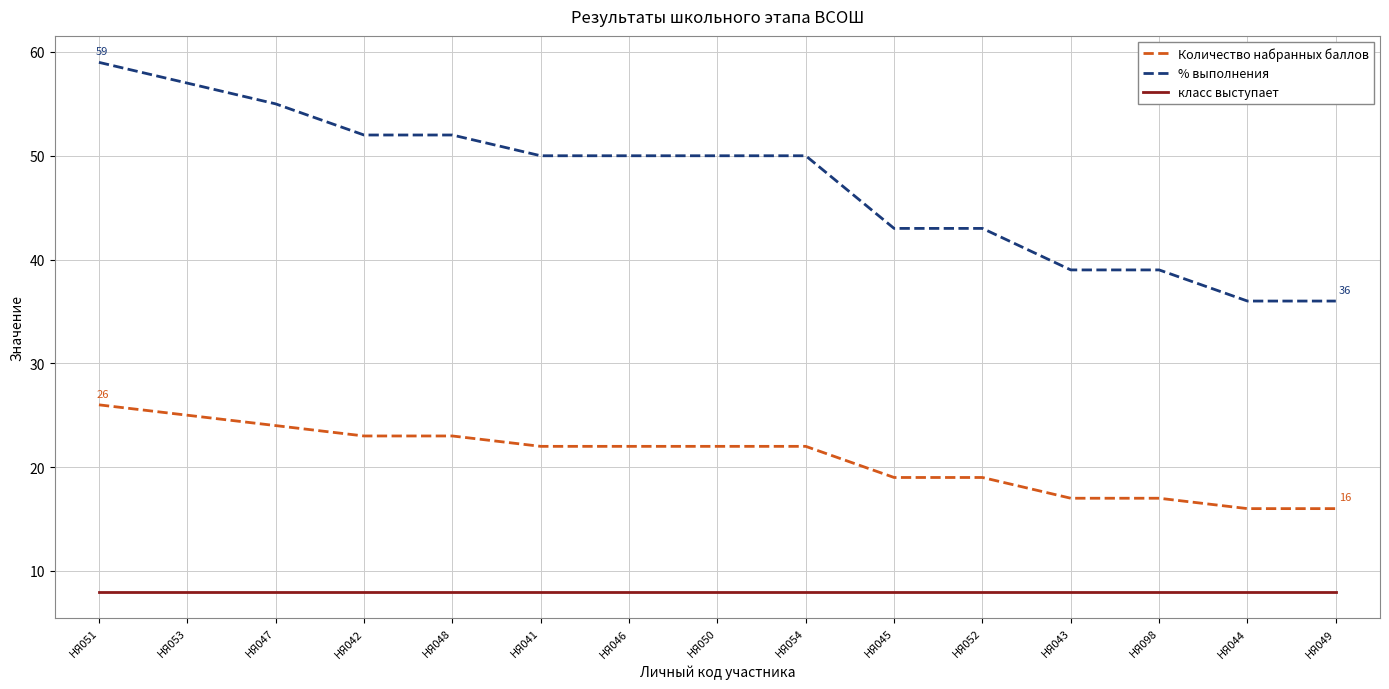

True or false: Количество набранных баллов and класс выступает cross at least once.

False